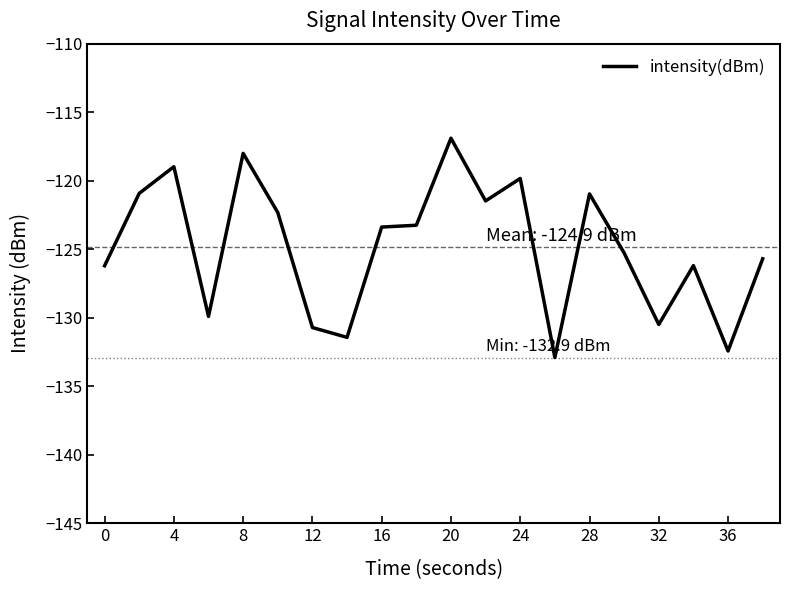

What is the minimum value shown in the chart?

-132.9